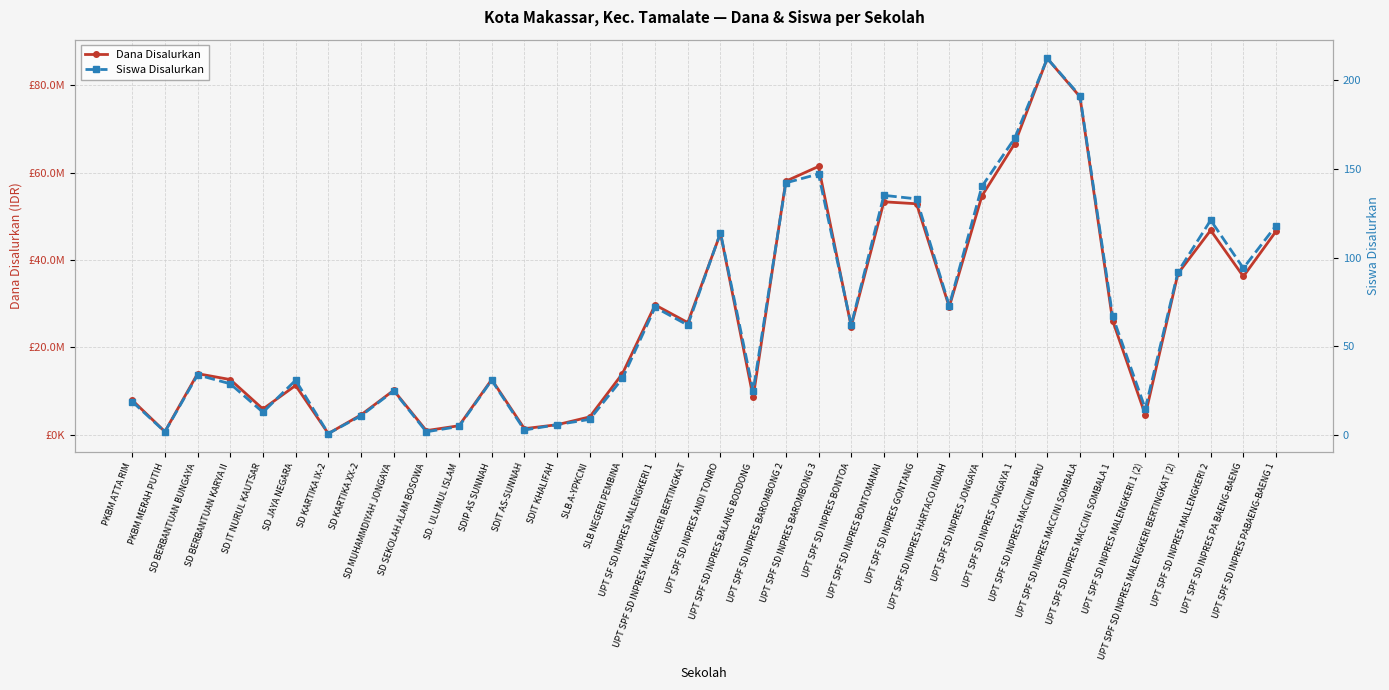

What is the maximum value shown in the chart?

86175000